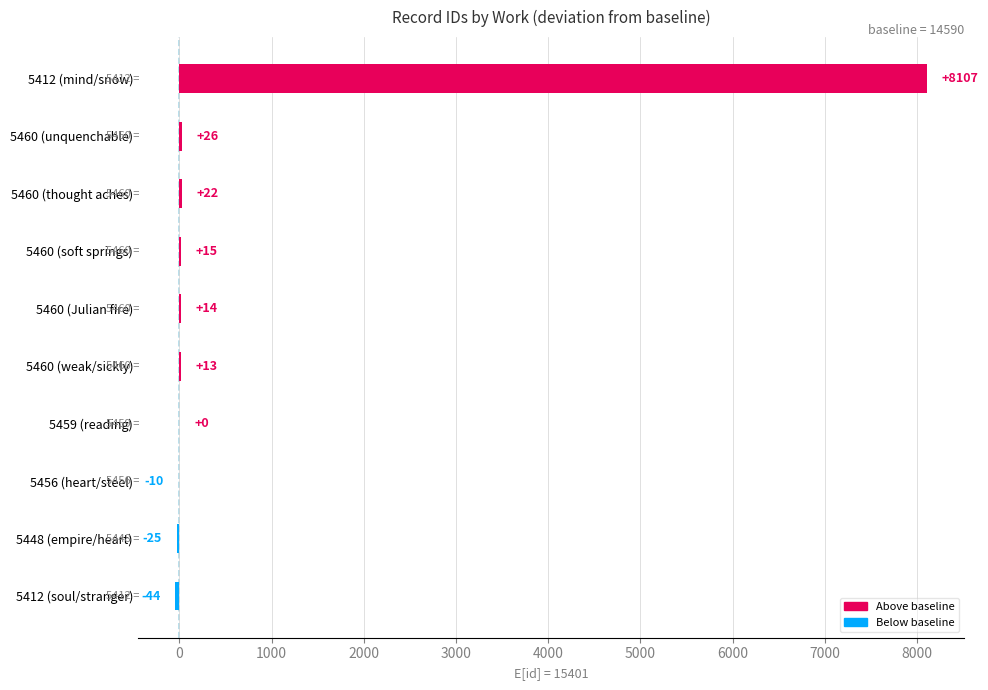

What is the change in value from 5460 (weak/sickly) to 5460 (soft springs)?

+2